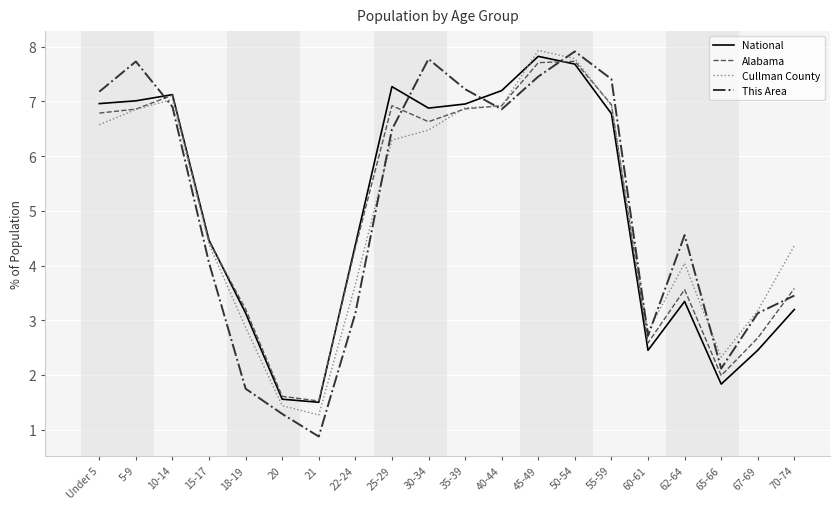

Read the National value at 30-34.

6.9